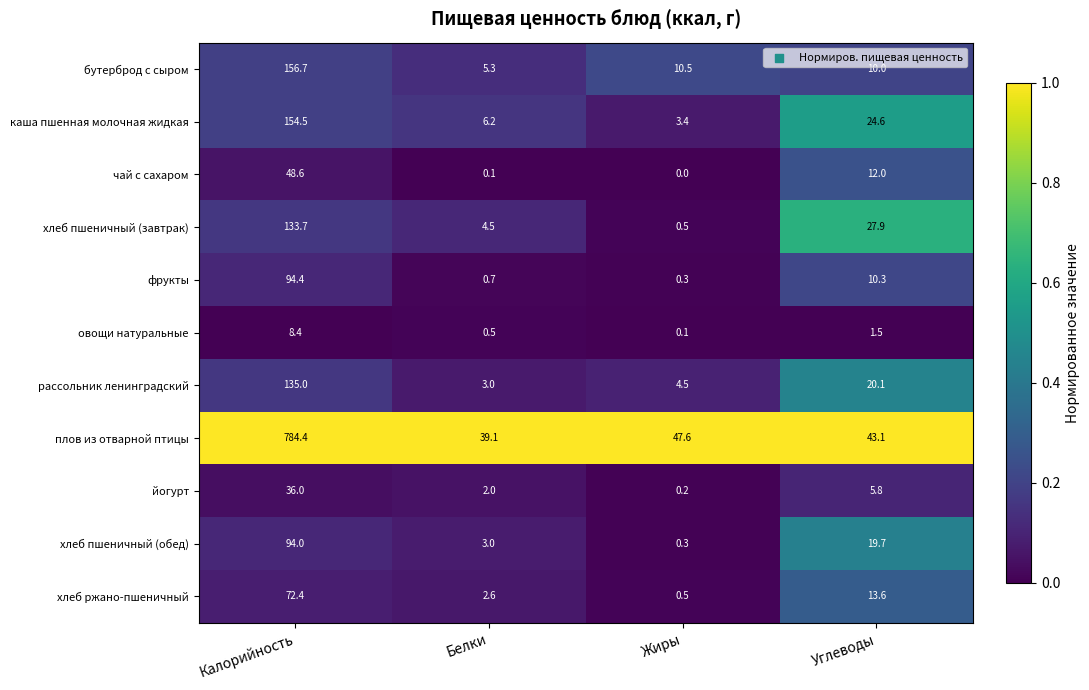

Which series has the largest total across all categories?

плов из отварной птицы